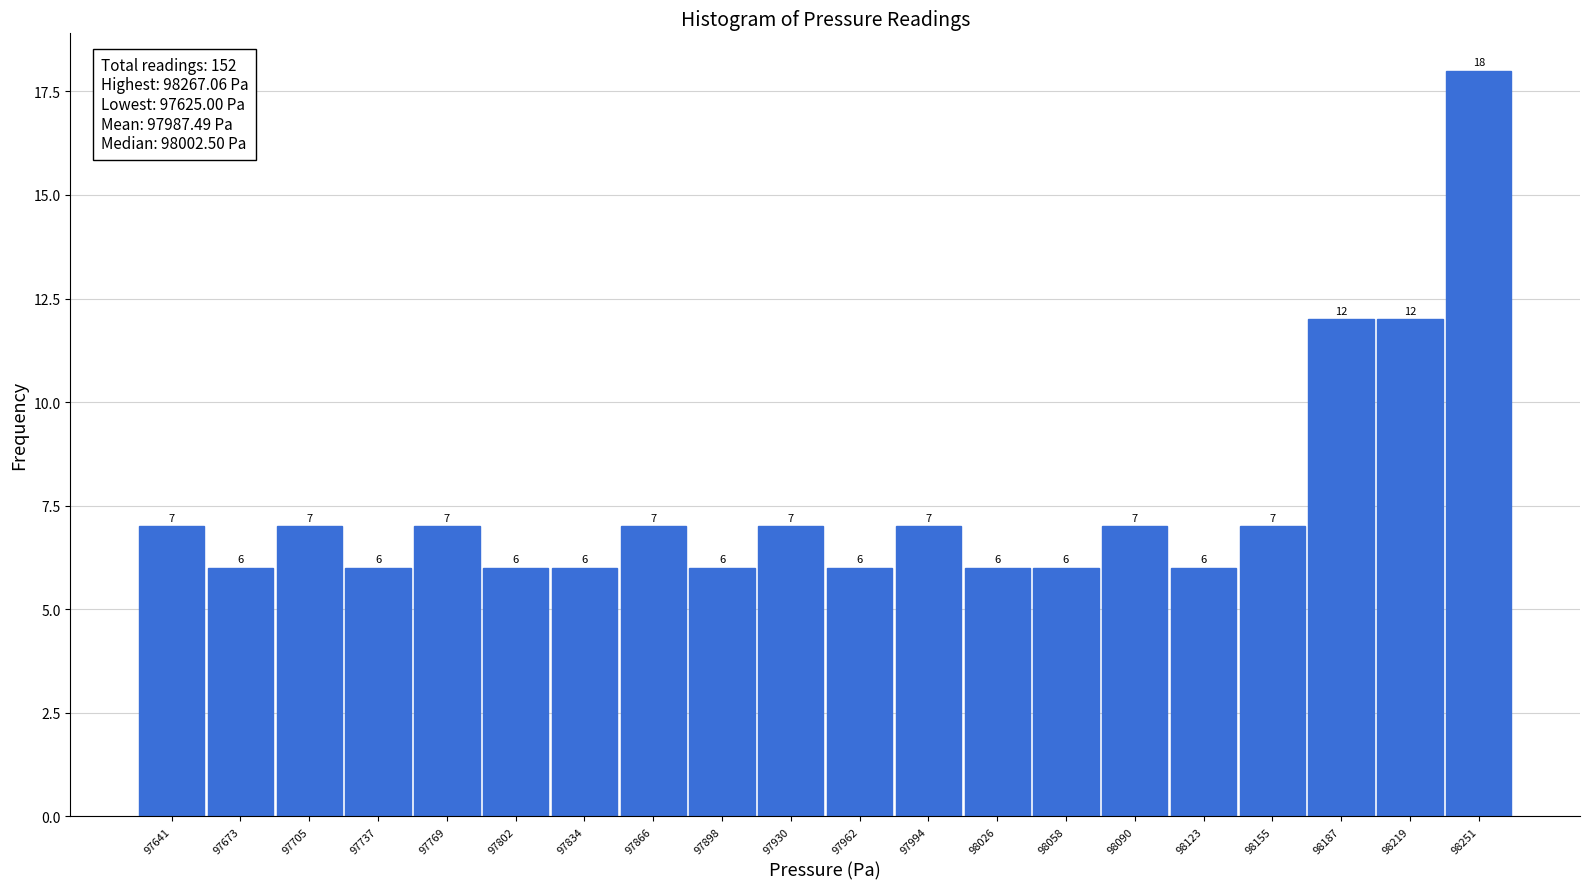

Reading left to right, list every bar in this chart as the range it spans on the x-axis followed by its height. The bar edges are not printed on the chart, so give them approximately, as read against the axis.

97625 to 97655: 7
97655 to 97690: 6
97690 to 97720: 7
97720 to 97755: 6
97755 to 97785: 7
97785 to 97820: 6
97820 to 97850: 6
97850 to 97880: 7
97880 to 97915: 6
97915 to 97945: 7
97945 to 97980: 6
97980 to 98010: 7
98010 to 98040: 6
98040 to 98075: 6
98075 to 98105: 7
98105 to 98140: 6
98140 to 98170: 7
98170 to 98205: 12
98205 to 98235: 12
98235 to 98265: 18